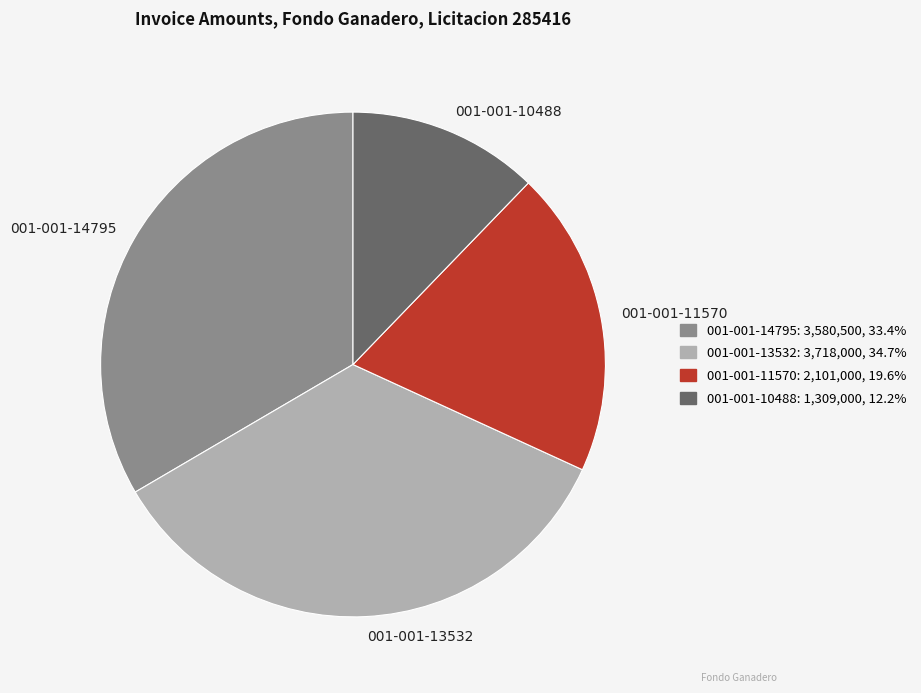

Which slice is the largest?

001-001-13532